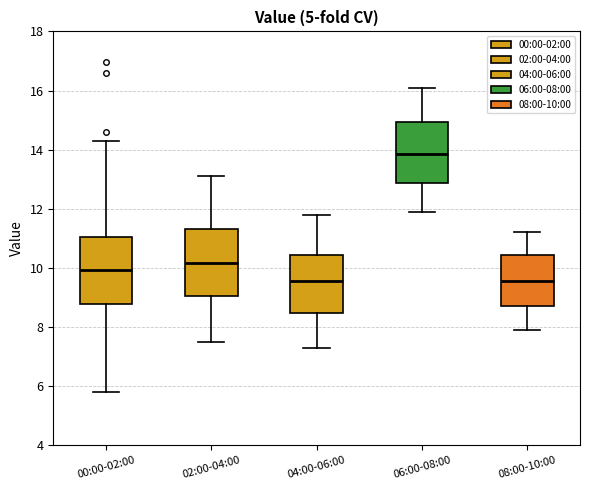

Which box's median line is the highest?

06:00-08:00